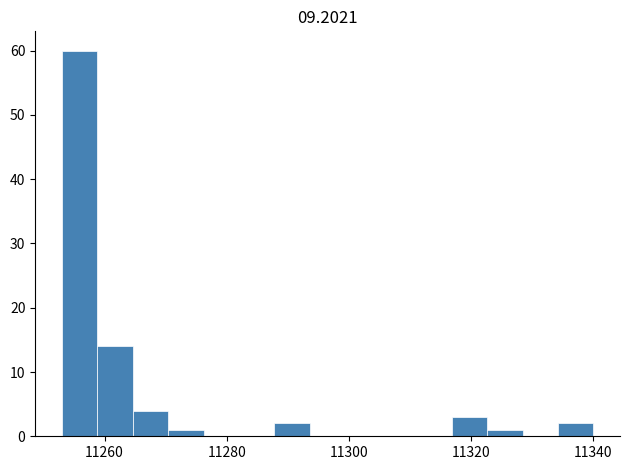

Read against the x-axis, roughly where is the centre of the tallest bar?

11256